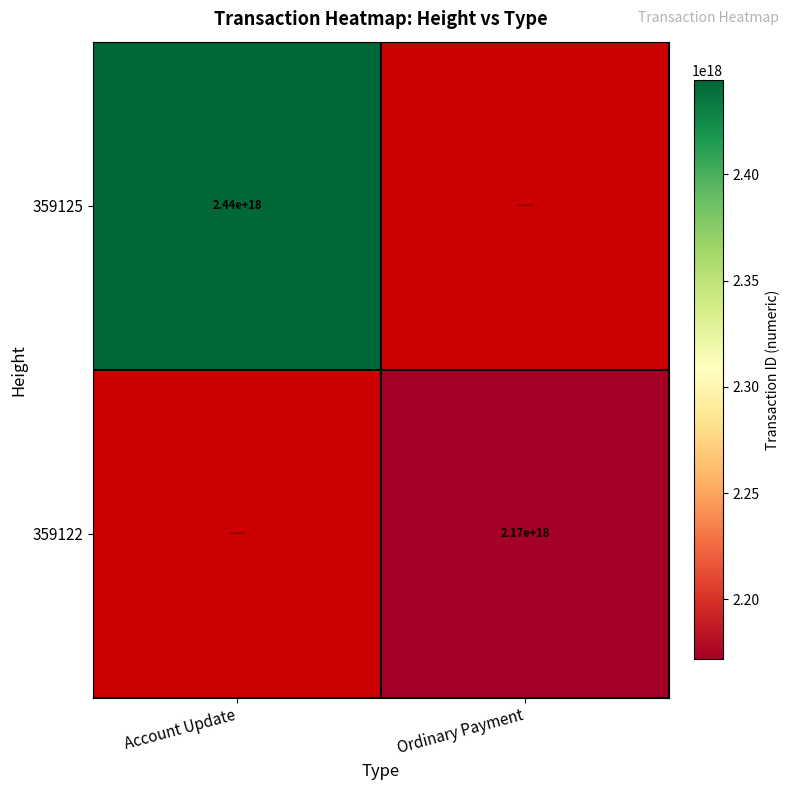

The 359122 series shows 3644977650306099712 at Ordinary Payment. True or false?

False